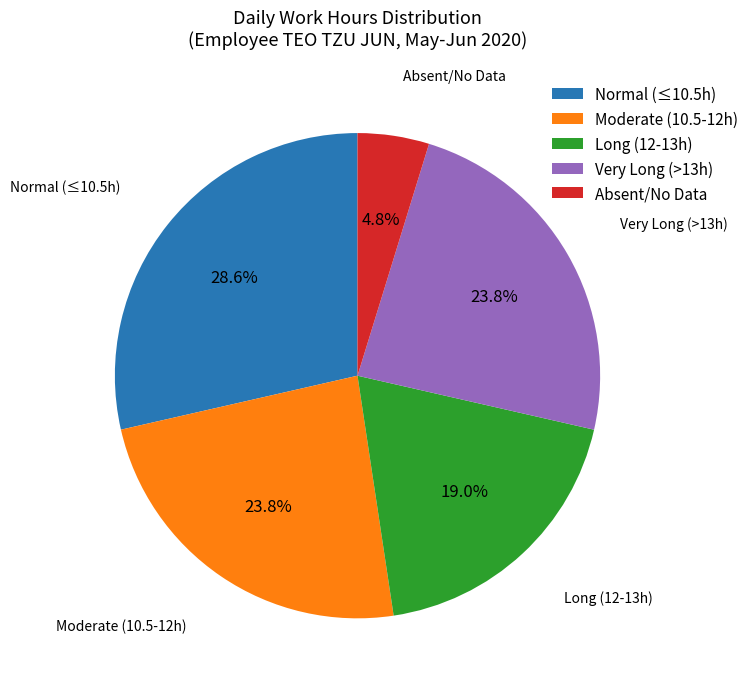

What is the total percentage of Normal (≤10.5h) and Long (12-13h)?

47.6%